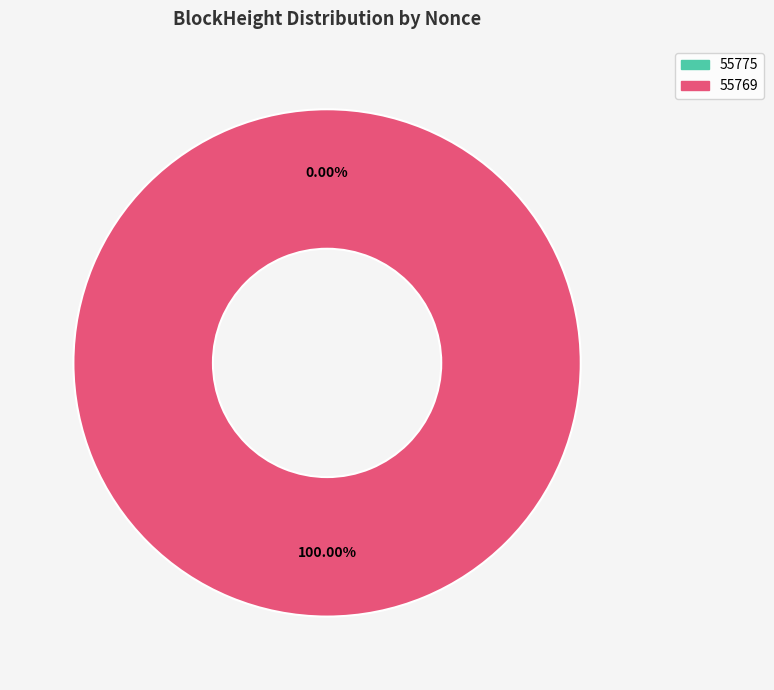

Is 55769 the majority of the pie?

Yes